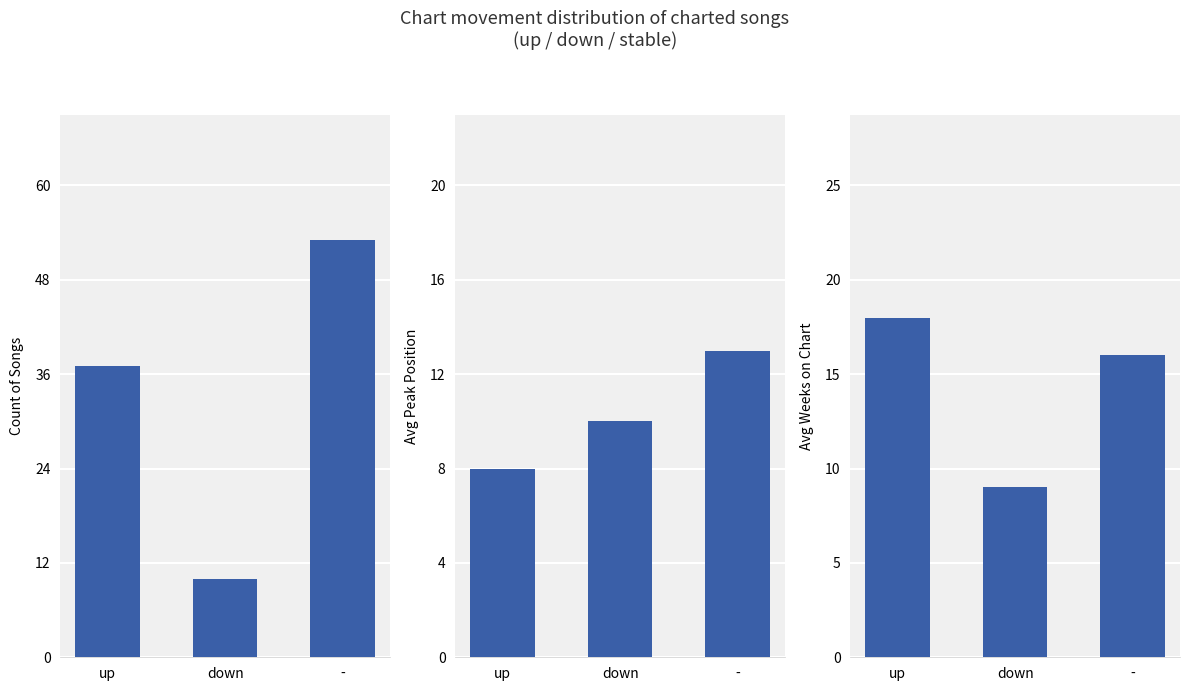

Reading right to left, transcribe all the data shown in this chart.

Count of Songs: 53	10	37
Avg Peak Position: 13	10	8
Avg Weeks on Chart: 16	9	18